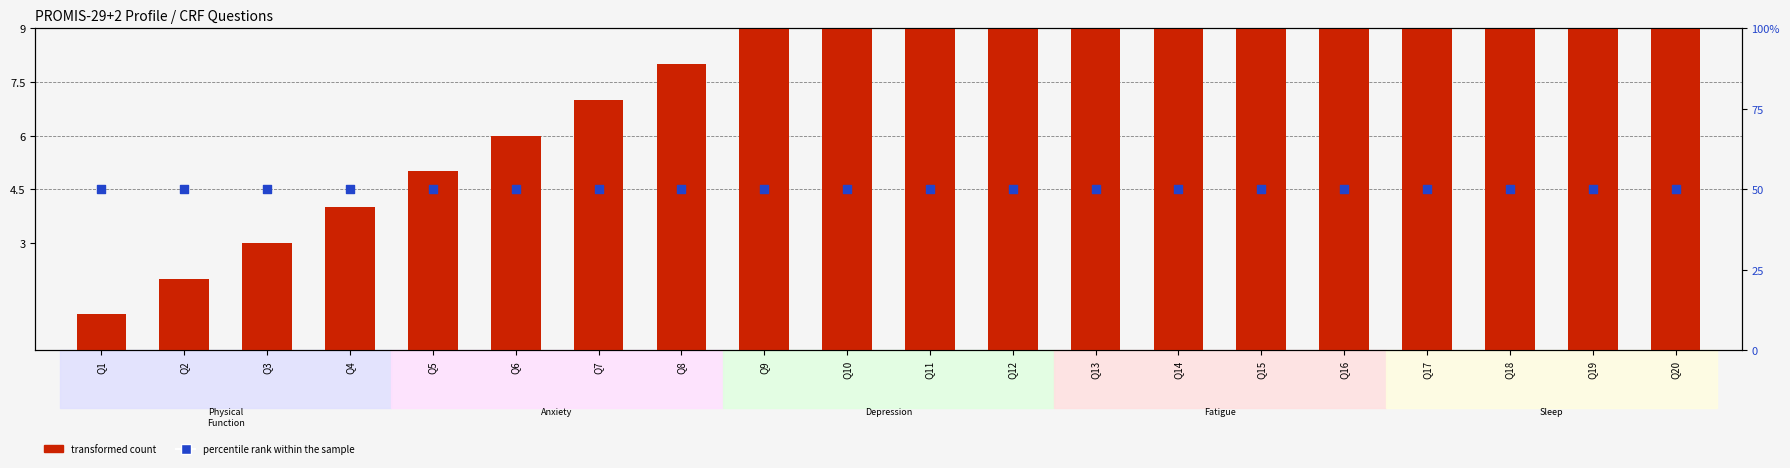

What is the total value across all series at Q9?

59